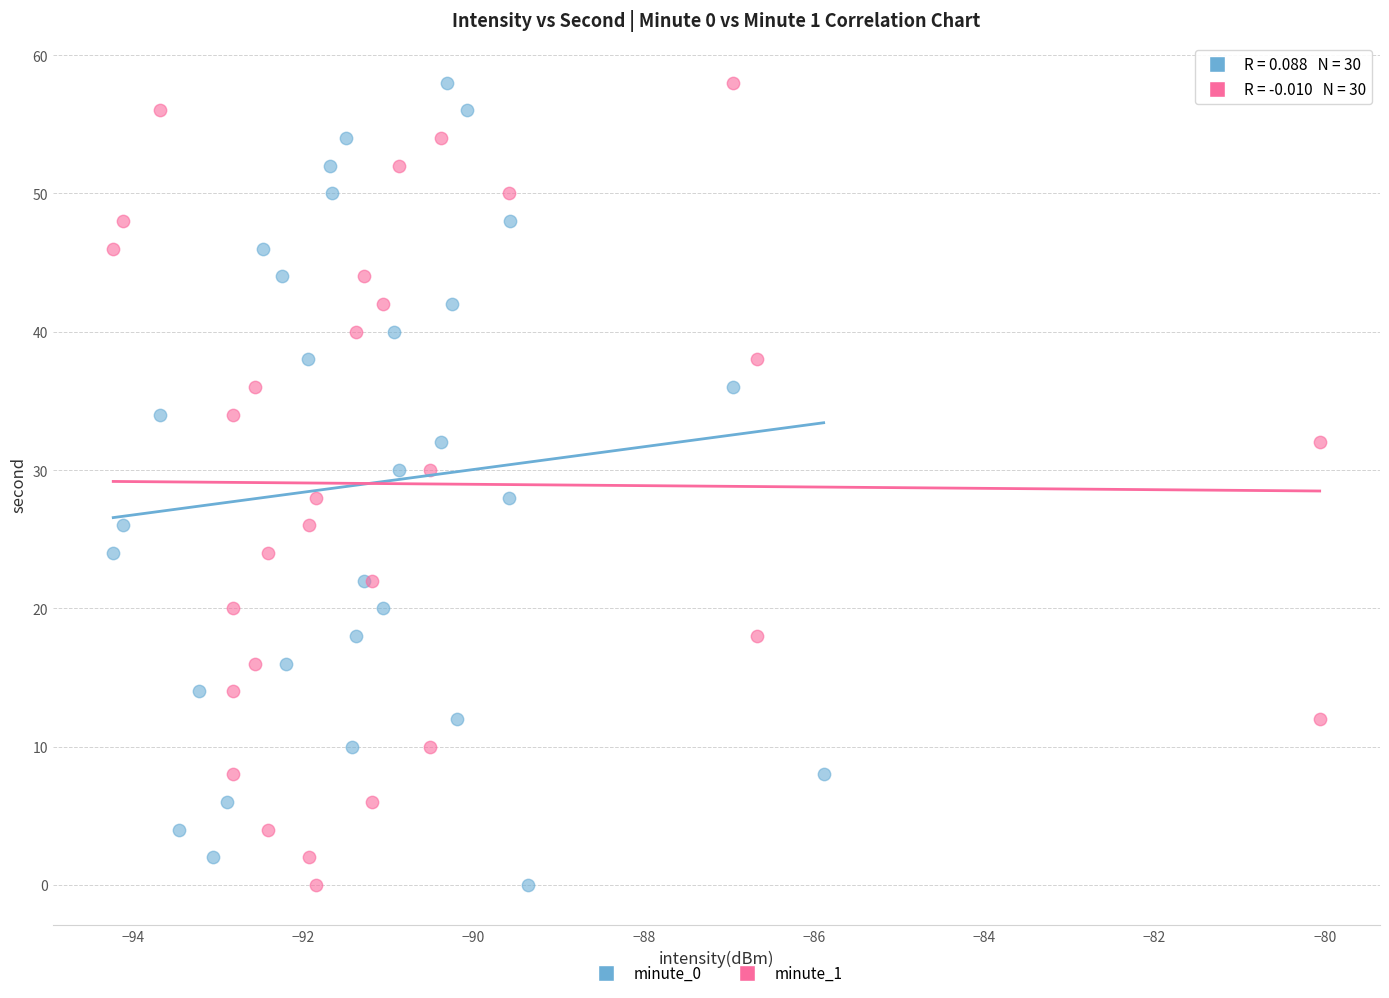

What are all the series names shown in the legend?

minute_0, minute_1